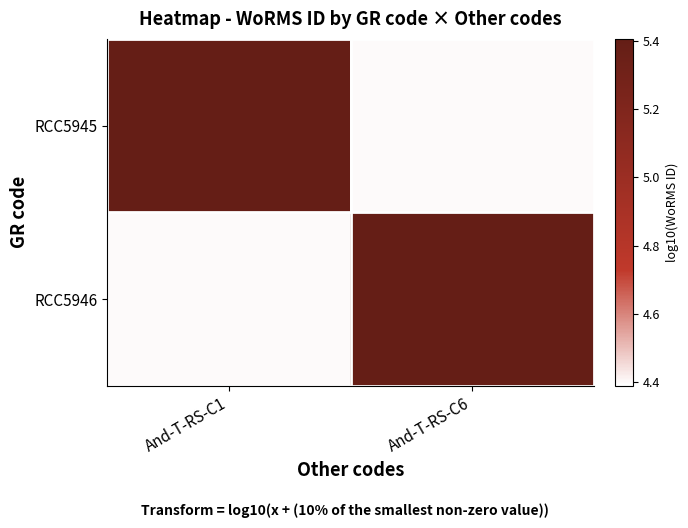

At which category is the sum across all series the highest?

And-T-RS-C1